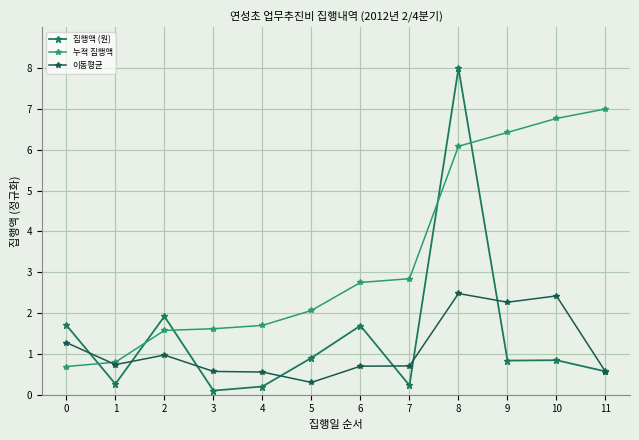

What is the spread (max minus min) of values at 8?

5.5